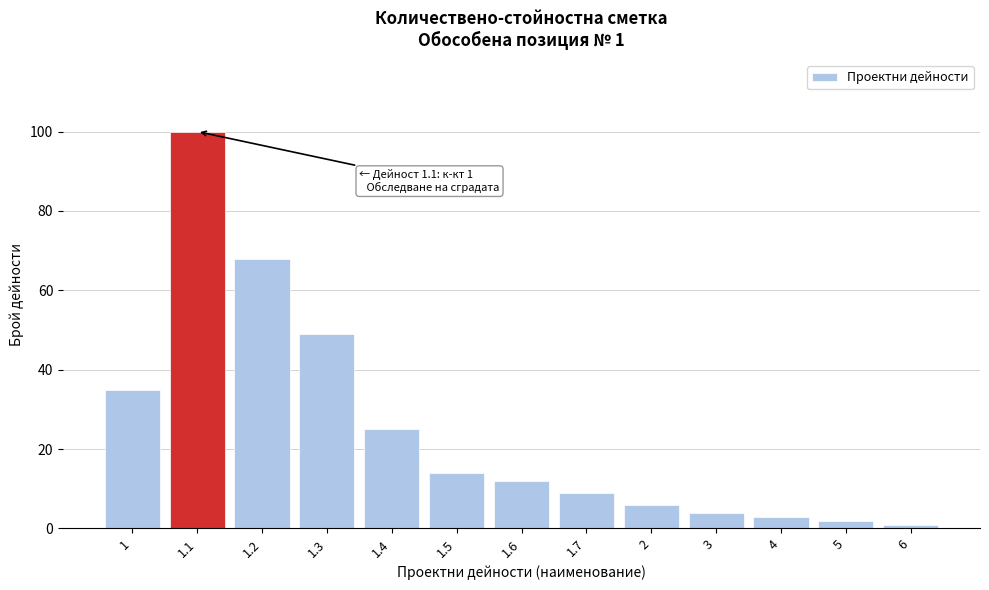

Reading left to right, extract all data points from this chart.

35	100	68	49	25	14	12	9	6	4	3	2	1